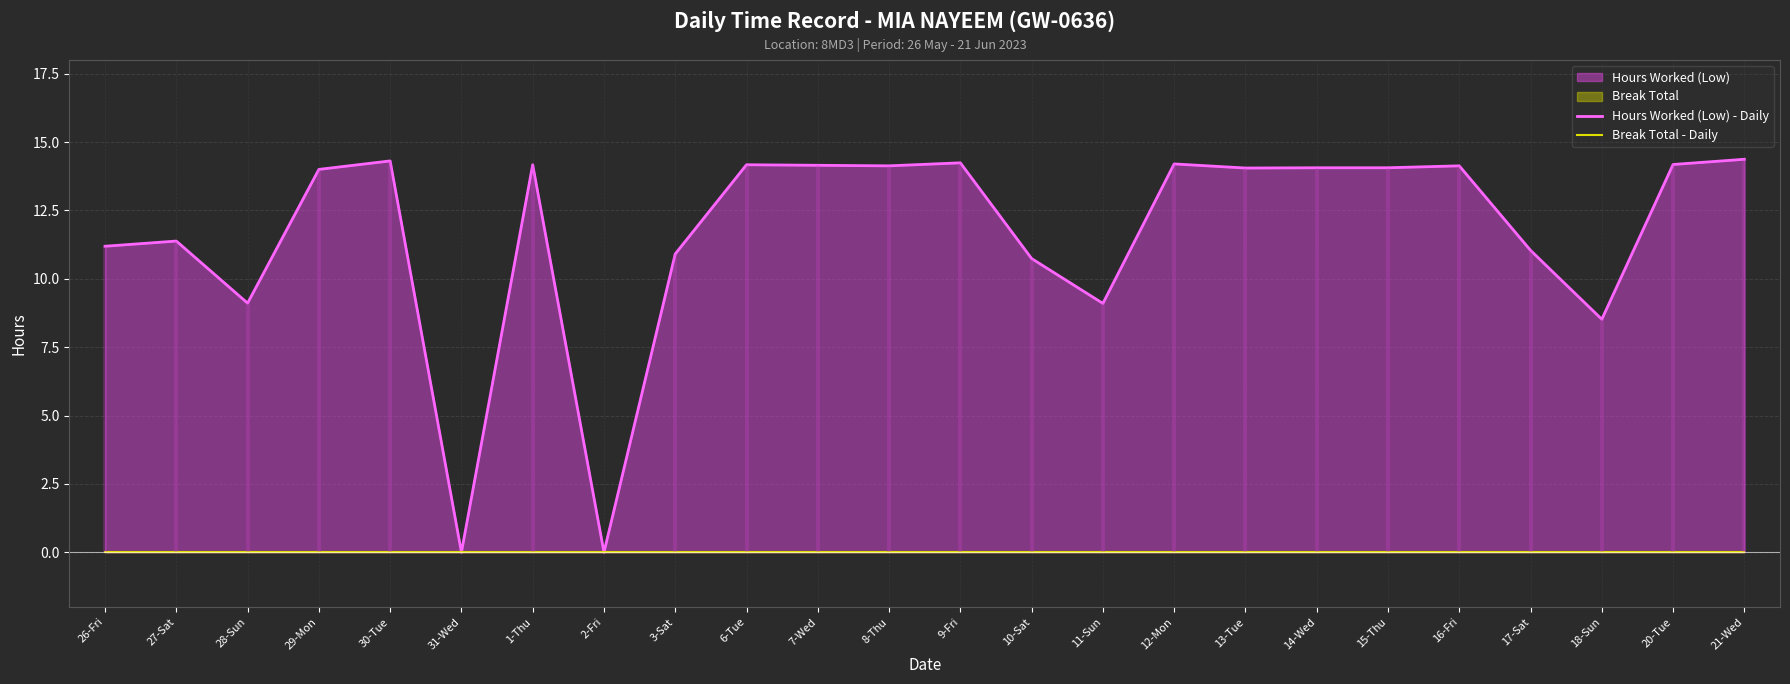

True or false: Break Total - Daily has a value of 0.0 at 28-Sun.

True